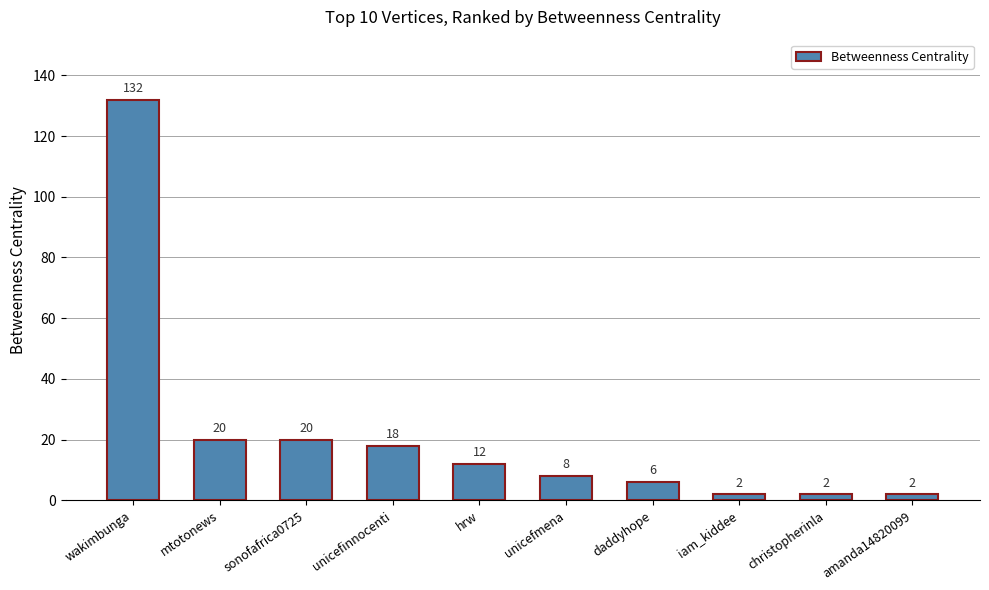

Is it true that the value at unicefinnocenti is 26?

False